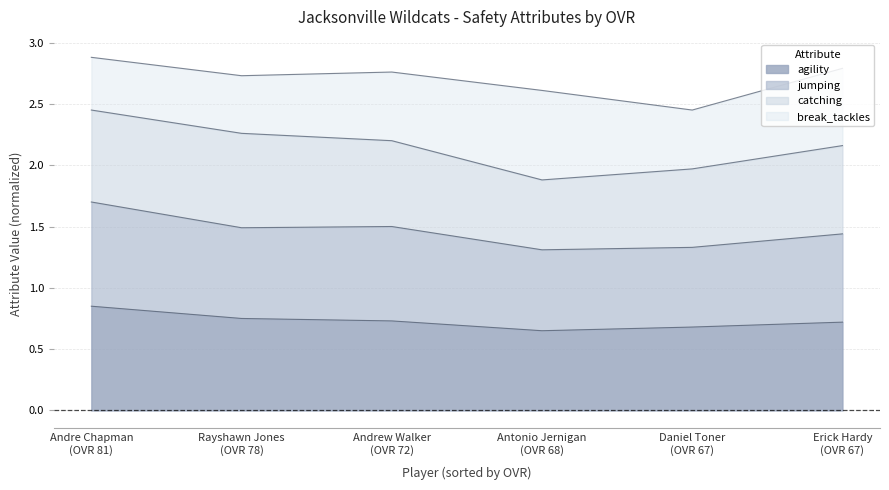

What is the label of the 3rd point from the left?

Andrew Walker (OVR 72)